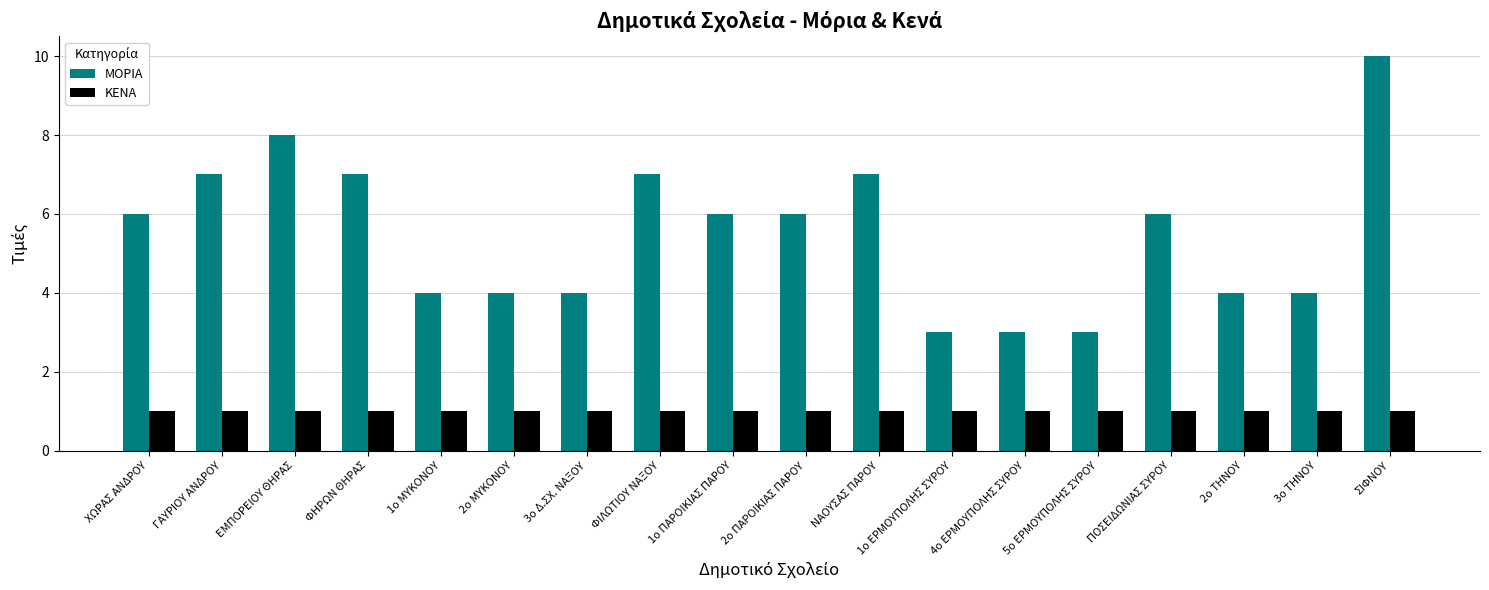

Which category has the highest value across all series?

ΣΙΦΝΟΥ